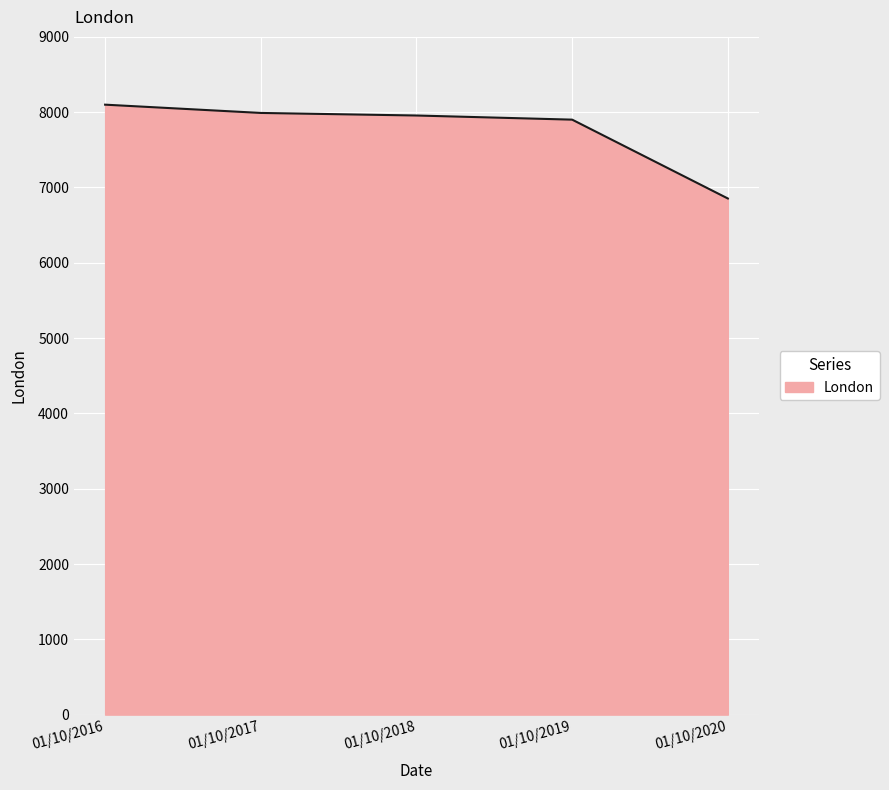

Count the number of categories in the chart.

5